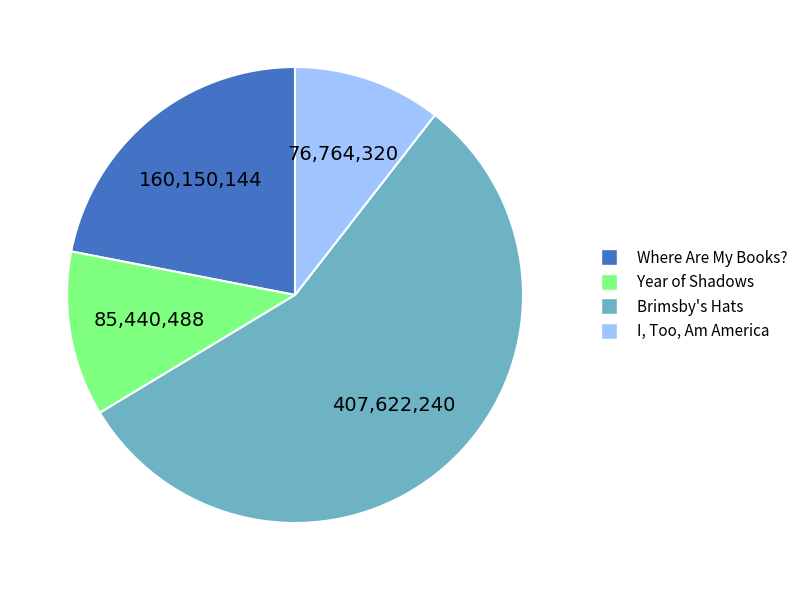

Which category accounts for the majority?

Brimsby's Hats